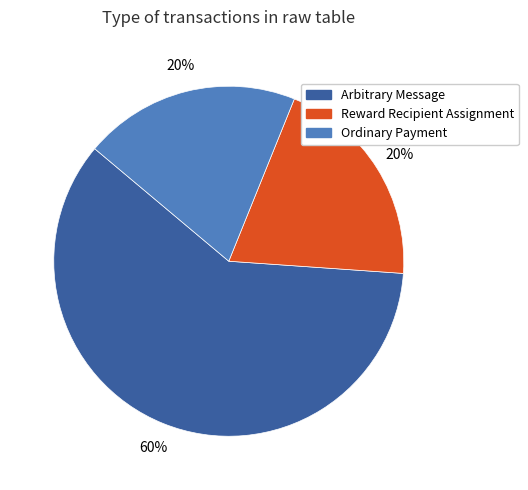

How many slices are in this pie chart?

3